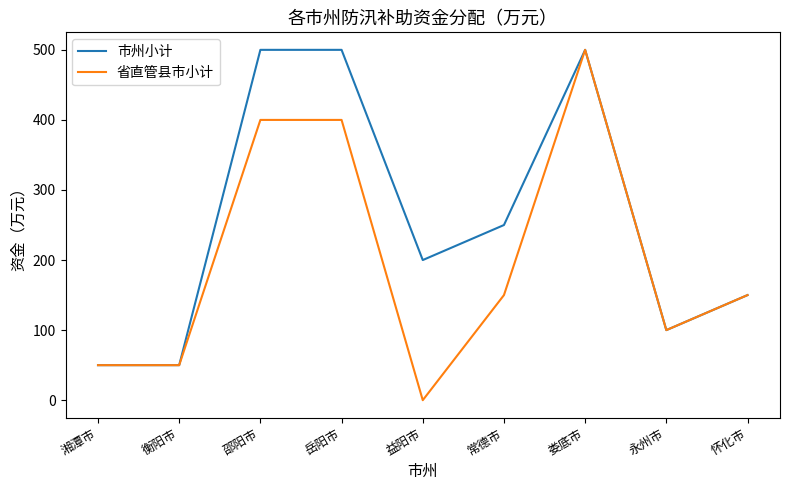

True or false: 市州小计 has more than 2 points higher than both neighbors.

False